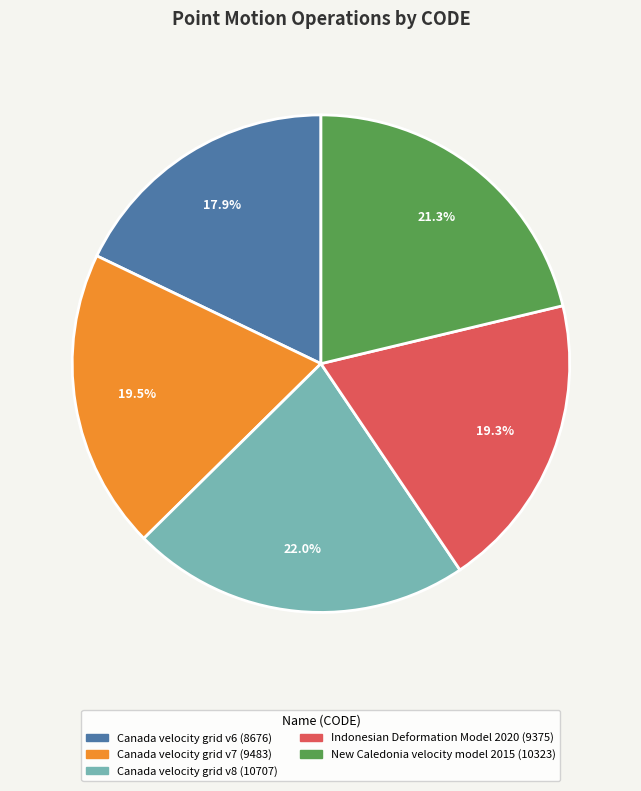

To the nearest percent, what is the difference between the largest and smallest slice percentages?

4%